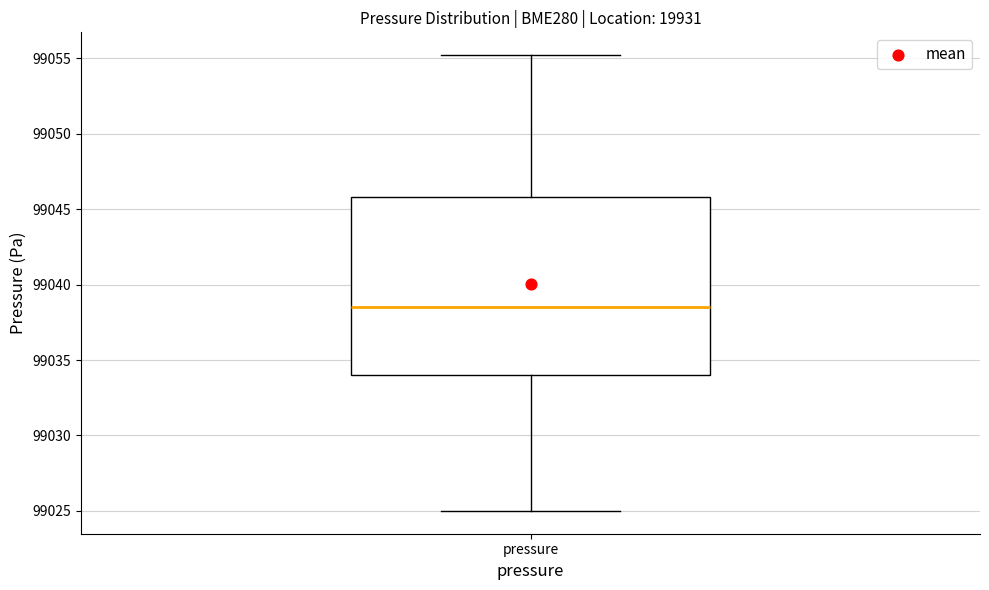

Read this box plot against the y-axis: the position of the median line, the range covered by the box, and the ends of both whiskers. The values are not printed on the chart, so give them approximately, as read against the axis.

median 99038.5, box 99034.0 to 99046.0, whiskers 99025.0 to 99055.0